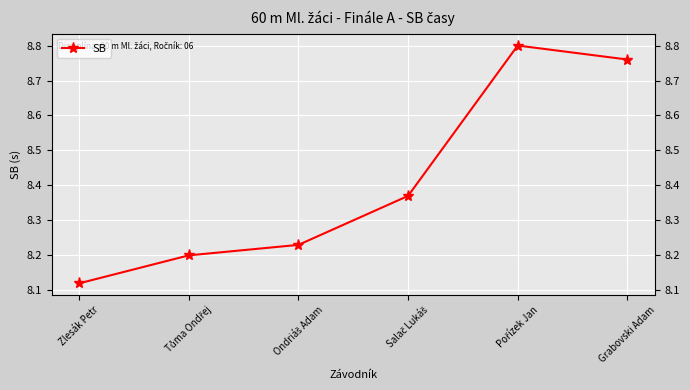

Which label corresponds to the smallest value in the chart?

Zlesák Petr